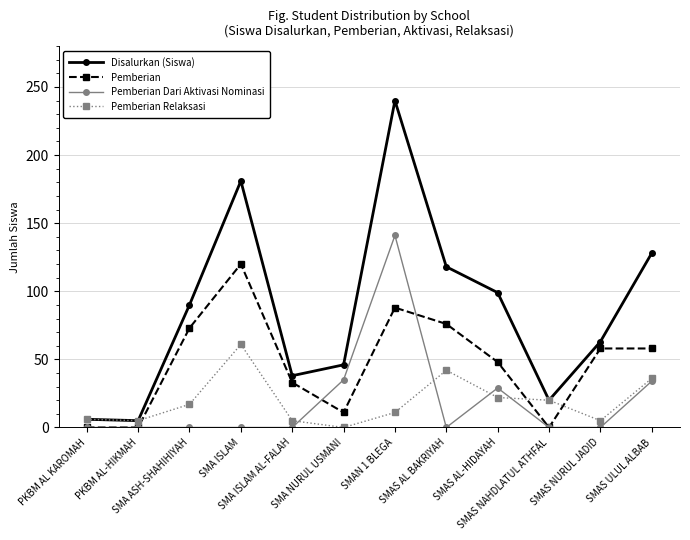

At which category does Disalurkan (Siswa) reach its first local peak?

SMA ISLAM